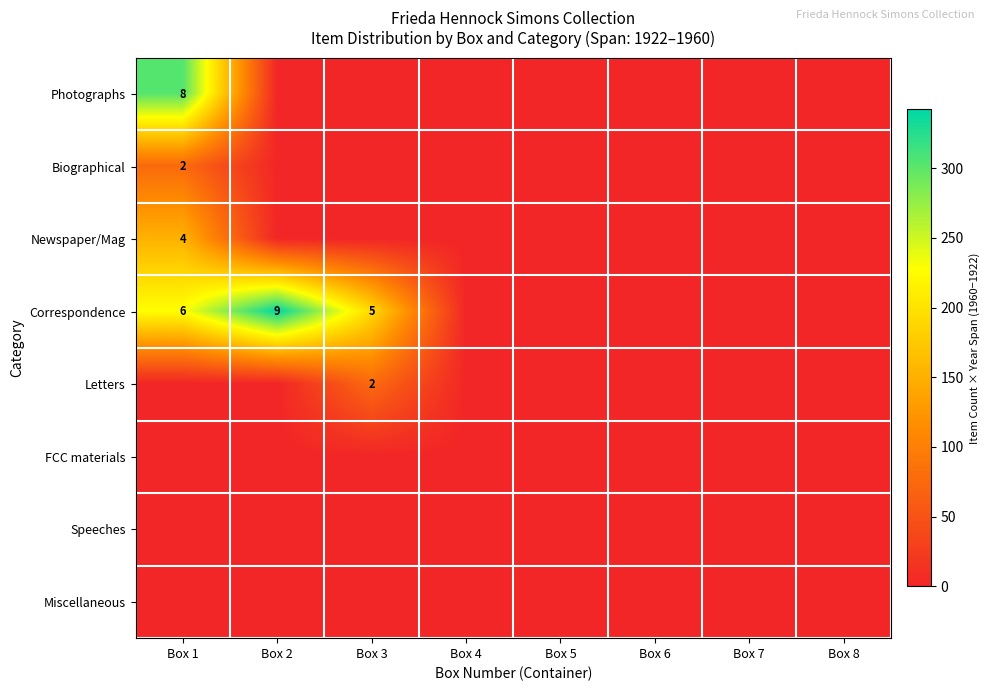

The Biographical series shows 1 at Box 1. True or false?

False